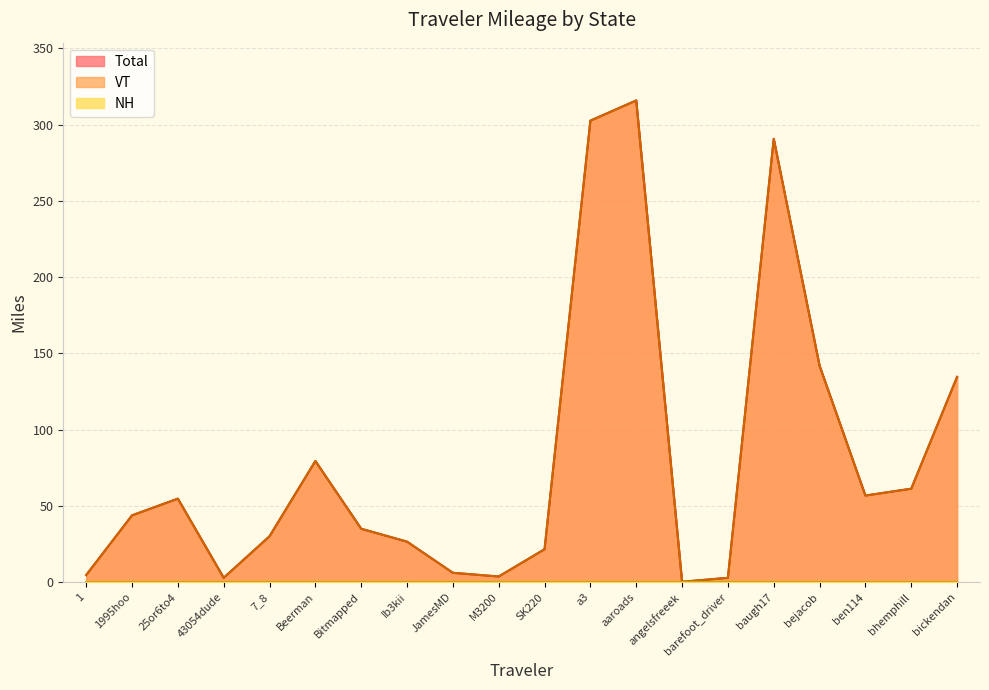

True or false: Total and VT cross at least once.

False